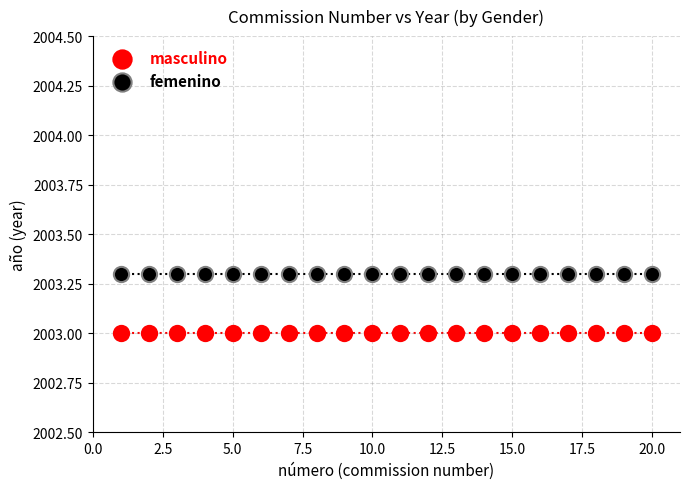

Which series reaches the minimum Y coordinate?

masculino